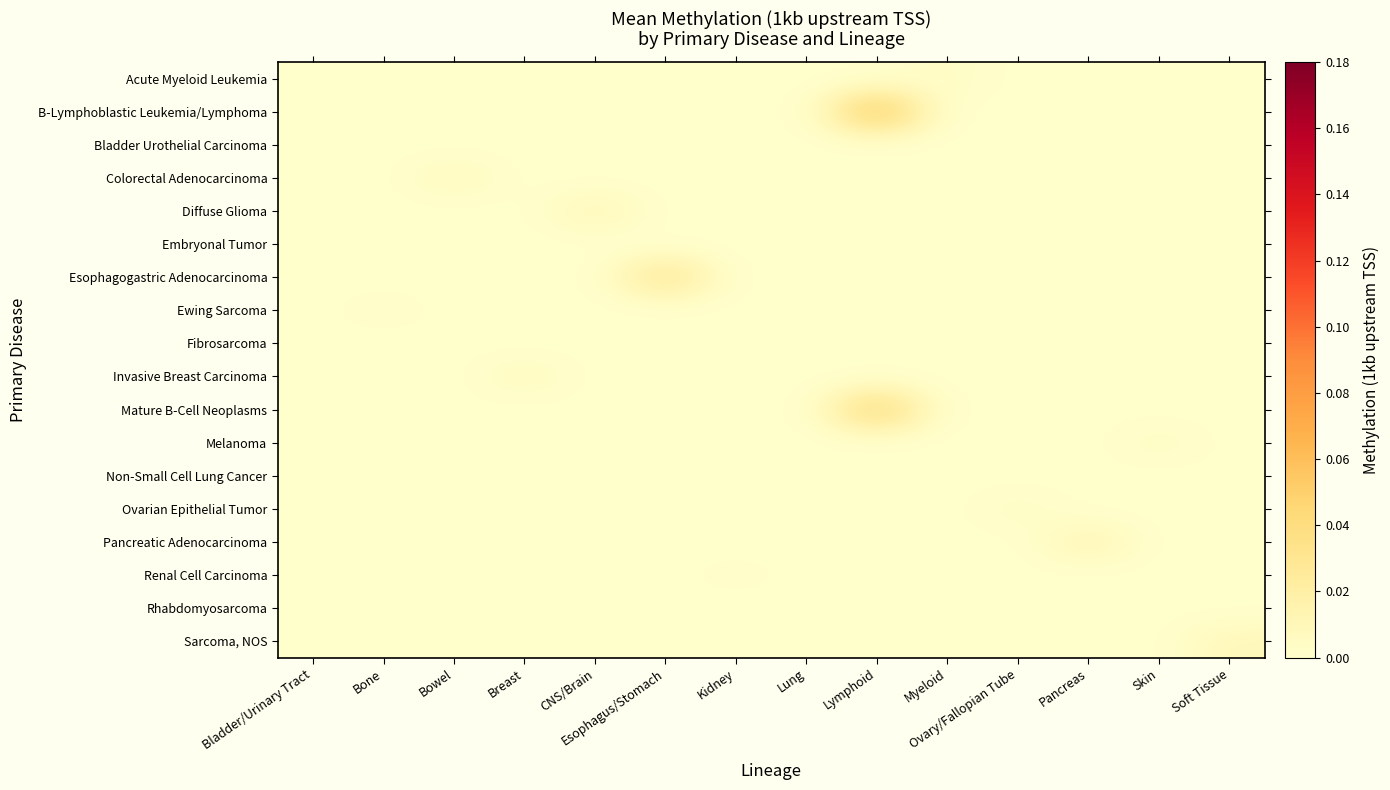

Reading right to left, what are all the values shown in this chart?

Acute Myeloid Leukemia: Soft Tissue=0.0	Skin=0.0	Pancreas=0.0	Ovary/Fallopian Tube=0.0	Myeloid=0.0	Lymphoid=0.0	Lung=0.0	Kidney=0.0	Esophagus/Stomach=0.0	CNS/Brain=0.0	Breast=0.0	Bowel=0.0	Bone=0.0	Bladder/Urinary Tract=0.0
B-Lymphoblastic Leukemia/Lymphoma: Soft Tissue=0.0	Skin=0.0	Pancreas=0.0	Ovary/Fallopian Tube=0.0	Myeloid=0.0	Lymphoid=0.1	Lung=0.0	Kidney=0.0	Esophagus/Stomach=0.0	CNS/Brain=0.0	Breast=0.0	Bowel=0.0	Bone=0.0	Bladder/Urinary Tract=0.0
Bladder Urothelial Carcinoma: Soft Tissue=0.0	Skin=0.0	Pancreas=0.0	Ovary/Fallopian Tube=0.0	Myeloid=0.0	Lymphoid=0.0	Lung=0.0	Kidney=0.0	Esophagus/Stomach=0.0	CNS/Brain=0.0	Breast=0.0	Bowel=0.0	Bone=0.0	Bladder/Urinary Tract=0.0
Colorectal Adenocarcinoma: Soft Tissue=0.0	Skin=0.0	Pancreas=0.0	Ovary/Fallopian Tube=0.0	Myeloid=0.0	Lymphoid=0.0	Lung=0.0	Kidney=0.0	Esophagus/Stomach=0.0	CNS/Brain=0.0	Breast=0.0	Bowel=0.0	Bone=0.0	Bladder/Urinary Tract=0.0
Diffuse Glioma: Soft Tissue=0.0	Skin=0.0	Pancreas=0.0	Ovary/Fallopian Tube=0.0	Myeloid=0.0	Lymphoid=0.0	Lung=0.0	Kidney=0.0	Esophagus/Stomach=0.0	CNS/Brain=0.0	Breast=0.0	Bowel=0.0	Bone=0.0	Bladder/Urinary Tract=0.0
Embryonal Tumor: Soft Tissue=0.0	Skin=0.0	Pancreas=0.0	Ovary/Fallopian Tube=0.0	Myeloid=0.0	Lymphoid=0.0	Lung=0.0	Kidney=0.0	Esophagus/Stomach=0.0	CNS/Brain=0.0	Breast=0.0	Bowel=0.0	Bone=0.0	Bladder/Urinary Tract=0.0
Esophagogastric Adenocarcinoma: Soft Tissue=0.0	Skin=0.0	Pancreas=0.0	Ovary/Fallopian Tube=0.0	Myeloid=0.0	Lymphoid=0.0	Lung=0.0	Kidney=0.0	Esophagus/Stomach=0.0	CNS/Brain=0.0	Breast=0.0	Bowel=0.0	Bone=0.0	Bladder/Urinary Tract=0.0
Ewing Sarcoma: Soft Tissue=0.0	Skin=0.0	Pancreas=0.0	Ovary/Fallopian Tube=0.0	Myeloid=0.0	Lymphoid=0.0	Lung=0.0	Kidney=0.0	Esophagus/Stomach=0.0	CNS/Brain=0.0	Breast=0.0	Bowel=0.0	Bone=0.0	Bladder/Urinary Tract=0.0
Fibrosarcoma: Soft Tissue=0.0	Skin=0.0	Pancreas=0.0	Ovary/Fallopian Tube=0.0	Myeloid=0.0	Lymphoid=0.0	Lung=0.0	Kidney=0.0	Esophagus/Stomach=0.0	CNS/Brain=0.0	Breast=0.0	Bowel=0.0	Bone=0.0	Bladder/Urinary Tract=0.0
Invasive Breast Carcinoma: Soft Tissue=0.0	Skin=0.0	Pancreas=0.0	Ovary/Fallopian Tube=0.0	Myeloid=0.0	Lymphoid=0.0	Lung=0.0	Kidney=0.0	Esophagus/Stomach=0.0	CNS/Brain=0.0	Breast=0.0	Bowel=0.0	Bone=0.0	Bladder/Urinary Tract=0.0
Mature B-Cell Neoplasms: Soft Tissue=0.0	Skin=0.0	Pancreas=0.0	Ovary/Fallopian Tube=0.0	Myeloid=0.0	Lymphoid=0.0	Lung=0.0	Kidney=0.0	Esophagus/Stomach=0.0	CNS/Brain=0.0	Breast=0.0	Bowel=0.0	Bone=0.0	Bladder/Urinary Tract=0.0
Melanoma: Soft Tissue=0.0	Skin=0.0	Pancreas=0.0	Ovary/Fallopian Tube=0.0	Myeloid=0.0	Lymphoid=0.0	Lung=0.0	Kidney=0.0	Esophagus/Stomach=0.0	CNS/Brain=0.0	Breast=0.0	Bowel=0.0	Bone=0.0	Bladder/Urinary Tract=0.0
Non-Small Cell Lung Cancer: Soft Tissue=0.0	Skin=0.0	Pancreas=0.0	Ovary/Fallopian Tube=0.0	Myeloid=0.0	Lymphoid=0.0	Lung=0.0	Kidney=0.0	Esophagus/Stomach=0.0	CNS/Brain=0.0	Breast=0.0	Bowel=0.0	Bone=0.0	Bladder/Urinary Tract=0.0
Ovarian Epithelial Tumor: Soft Tissue=0.0	Skin=0.0	Pancreas=0.0	Ovary/Fallopian Tube=0.0	Myeloid=0.0	Lymphoid=0.0	Lung=0.0	Kidney=0.0	Esophagus/Stomach=0.0	CNS/Brain=0.0	Breast=0.0	Bowel=0.0	Bone=0.0	Bladder/Urinary Tract=0.0
Pancreatic Adenocarcinoma: Soft Tissue=0.0	Skin=0.0	Pancreas=0.0	Ovary/Fallopian Tube=0.0	Myeloid=0.0	Lymphoid=0.0	Lung=0.0	Kidney=0.0	Esophagus/Stomach=0.0	CNS/Brain=0.0	Breast=0.0	Bowel=0.0	Bone=0.0	Bladder/Urinary Tract=0.0
Renal Cell Carcinoma: Soft Tissue=0.0	Skin=0.0	Pancreas=0.0	Ovary/Fallopian Tube=0.0	Myeloid=0.0	Lymphoid=0.0	Lung=0.0	Kidney=0.0	Esophagus/Stomach=0.0	CNS/Brain=0.0	Breast=0.0	Bowel=0.0	Bone=0.0	Bladder/Urinary Tract=0.0
Rhabdomyosarcoma: Soft Tissue=0.0	Skin=0.0	Pancreas=0.0	Ovary/Fallopian Tube=0.0	Myeloid=0.0	Lymphoid=0.0	Lung=0.0	Kidney=0.0	Esophagus/Stomach=0.0	CNS/Brain=0.0	Breast=0.0	Bowel=0.0	Bone=0.0	Bladder/Urinary Tract=0.0
Sarcoma, NOS: Soft Tissue=0.0	Skin=0.0	Pancreas=0.0	Ovary/Fallopian Tube=0.0	Myeloid=0.0	Lymphoid=0.0	Lung=0.0	Kidney=0.0	Esophagus/Stomach=0.0	CNS/Brain=0.0	Breast=0.0	Bowel=0.0	Bone=0.0	Bladder/Urinary Tract=0.0